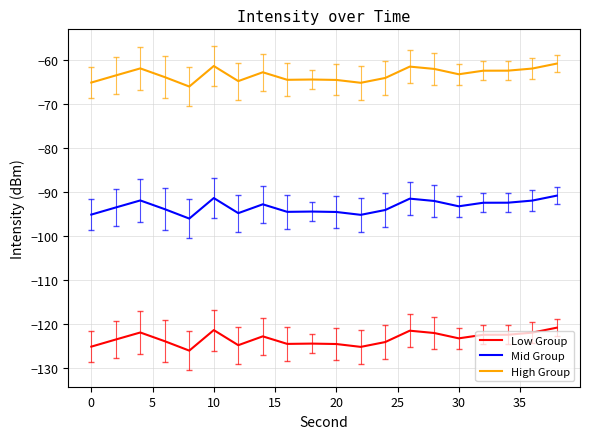

What is the difference between the maximum and minimum values in the High Group series?

5.2